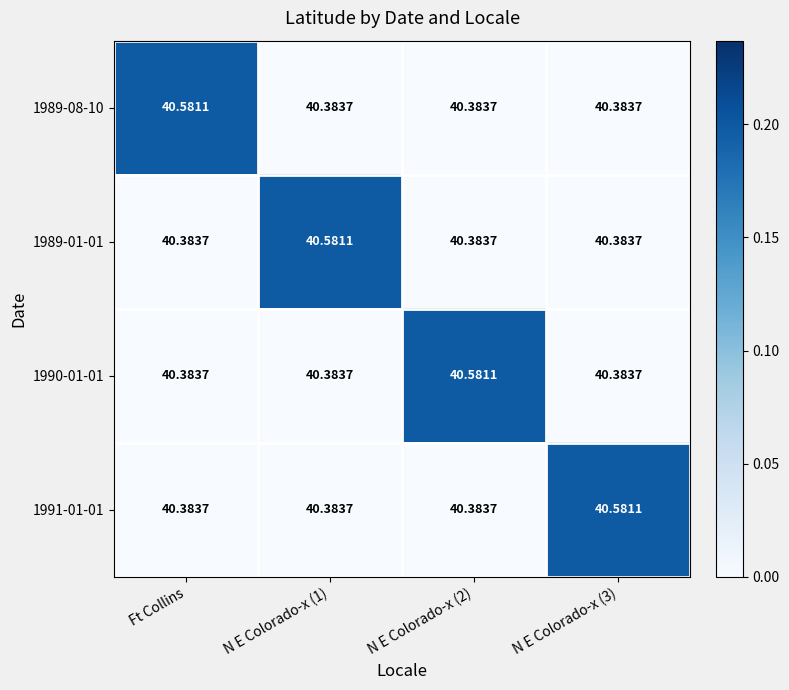

At which label does 1989-08-10 reach its peak?

Ft Collins